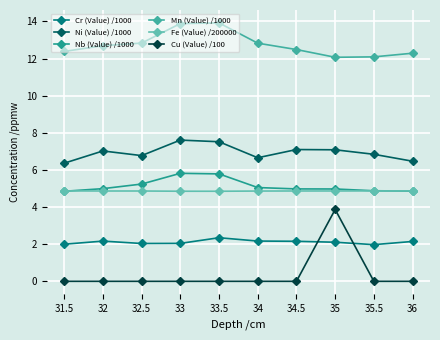

What is the label of the 8th point from the left?

35